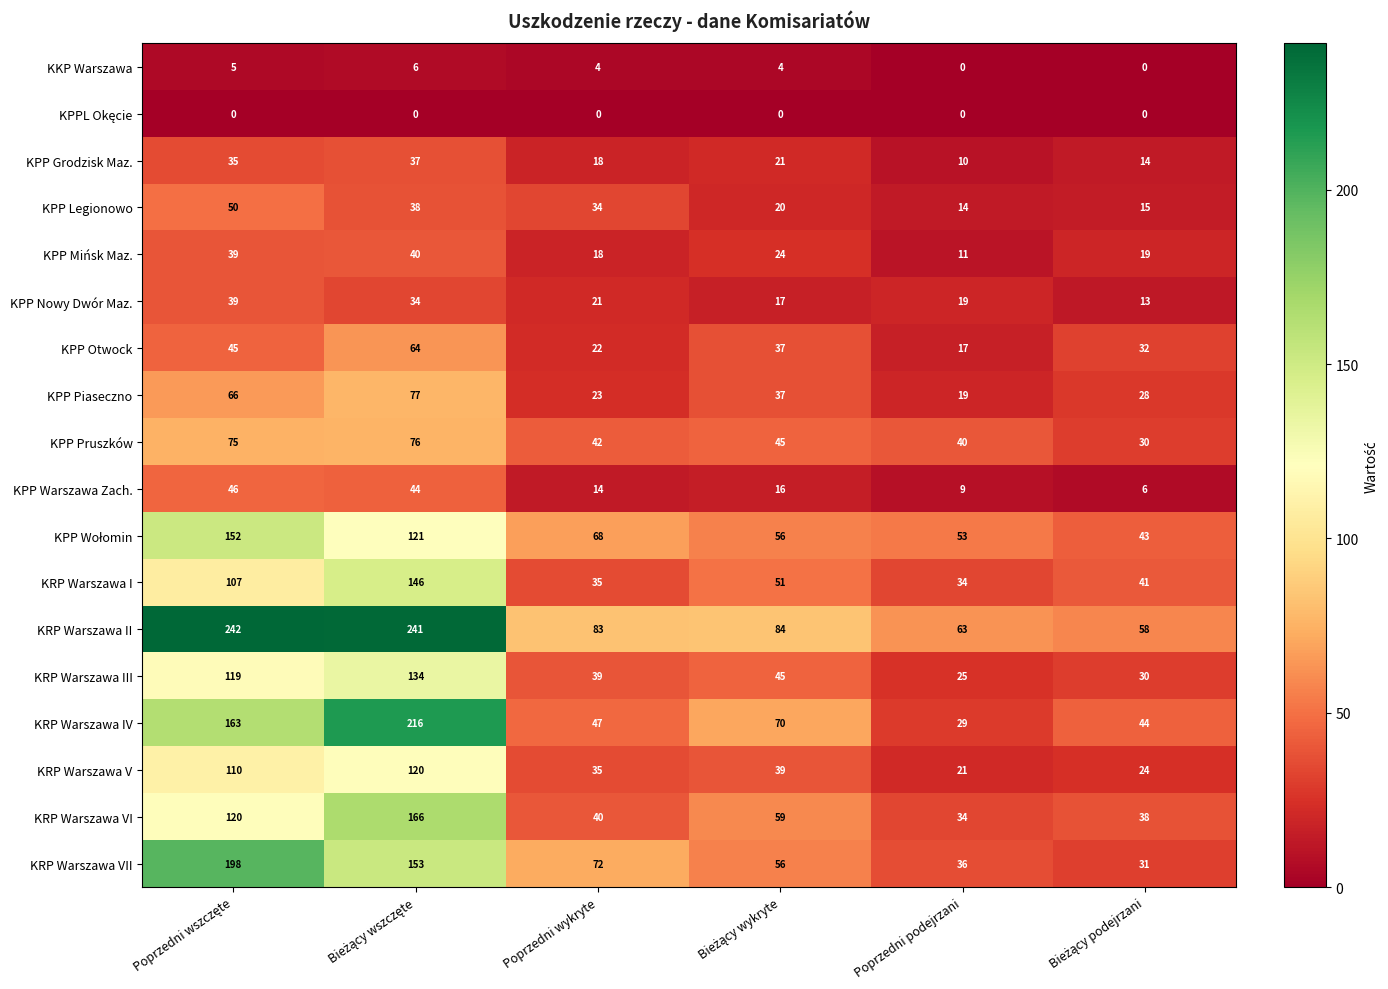

True or false: KRP Warszawa I has a value of 34 at Poprzedni podejrzani.

True